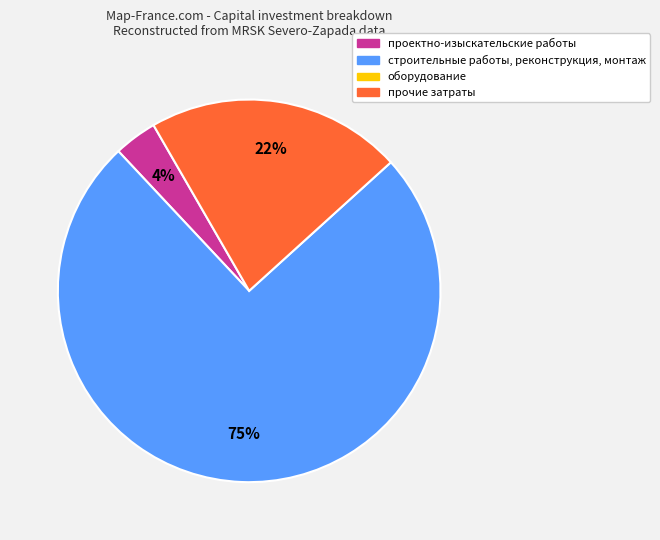

Is there any slice that represents more than half of the pie?

Yes